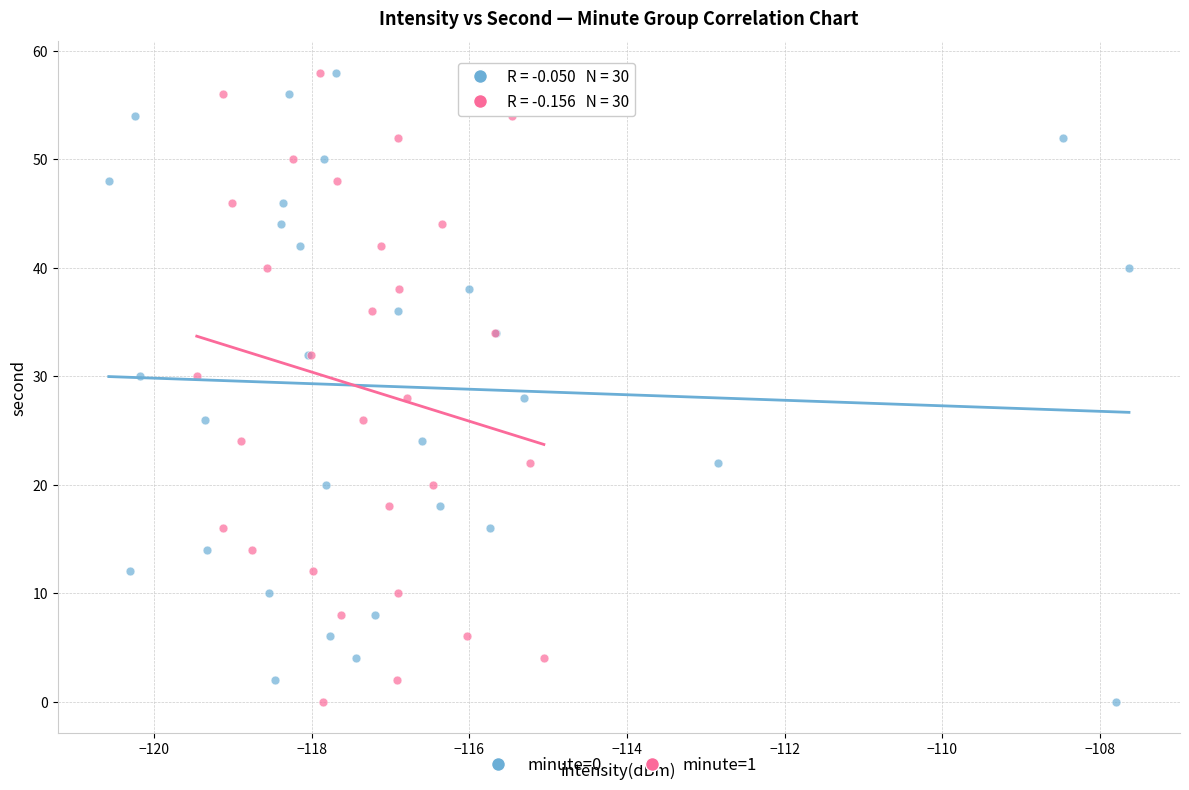

What are all the series names shown in the legend?

minute=0, minute=1